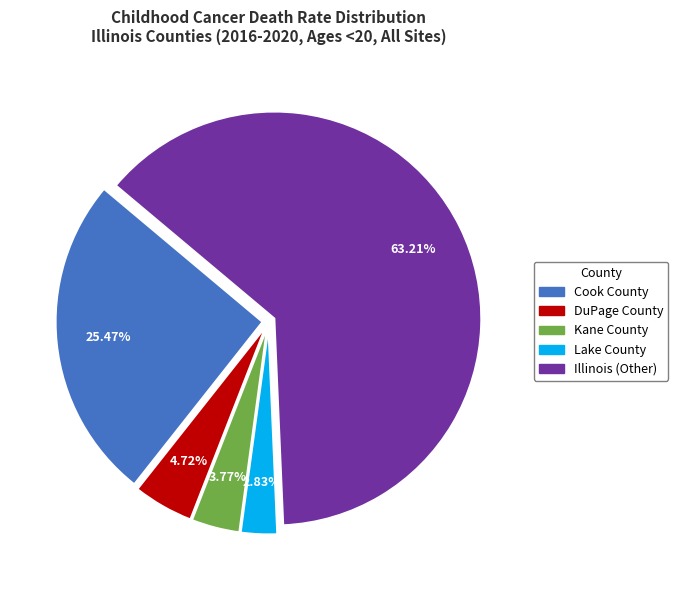

Between DuPage County and Illinois (Other), which is larger?

Illinois (Other)